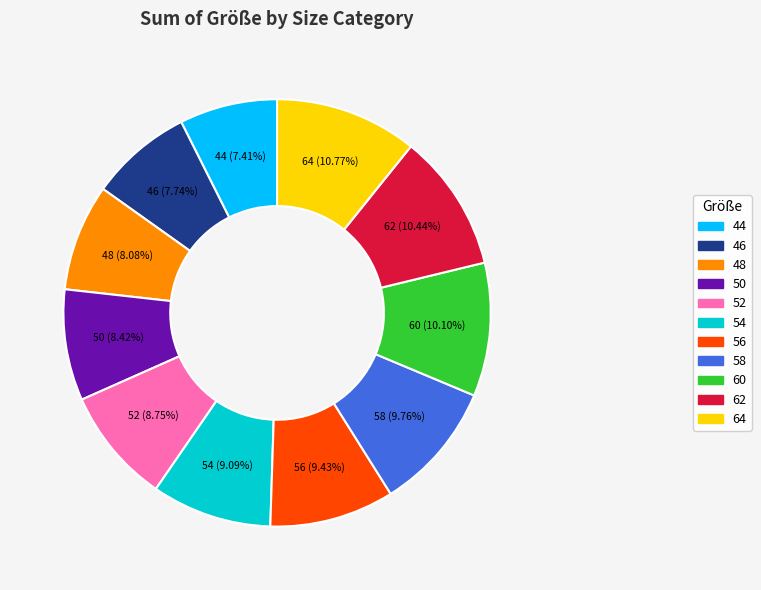

True or false: 56 accounts for 9% of the total.

True